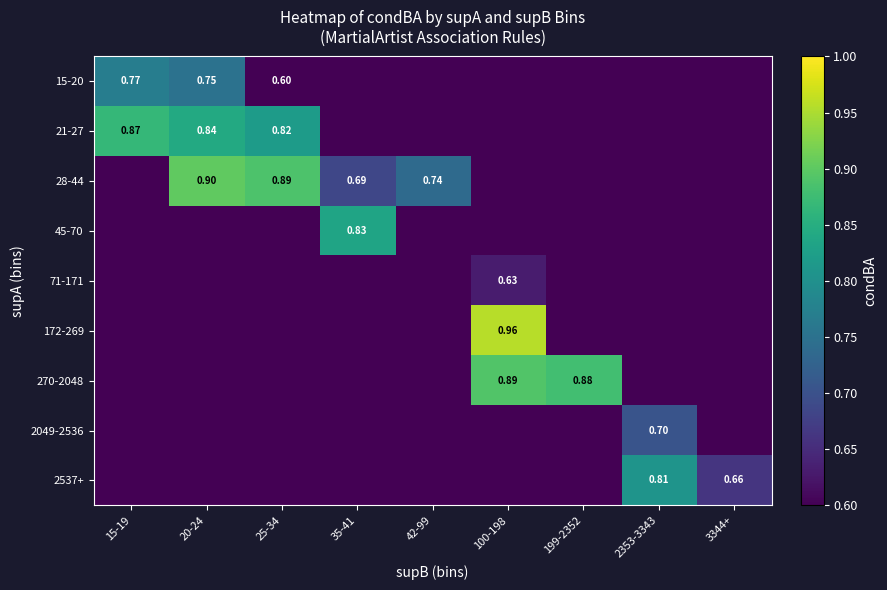

Which category has the highest value across all series?

100-198